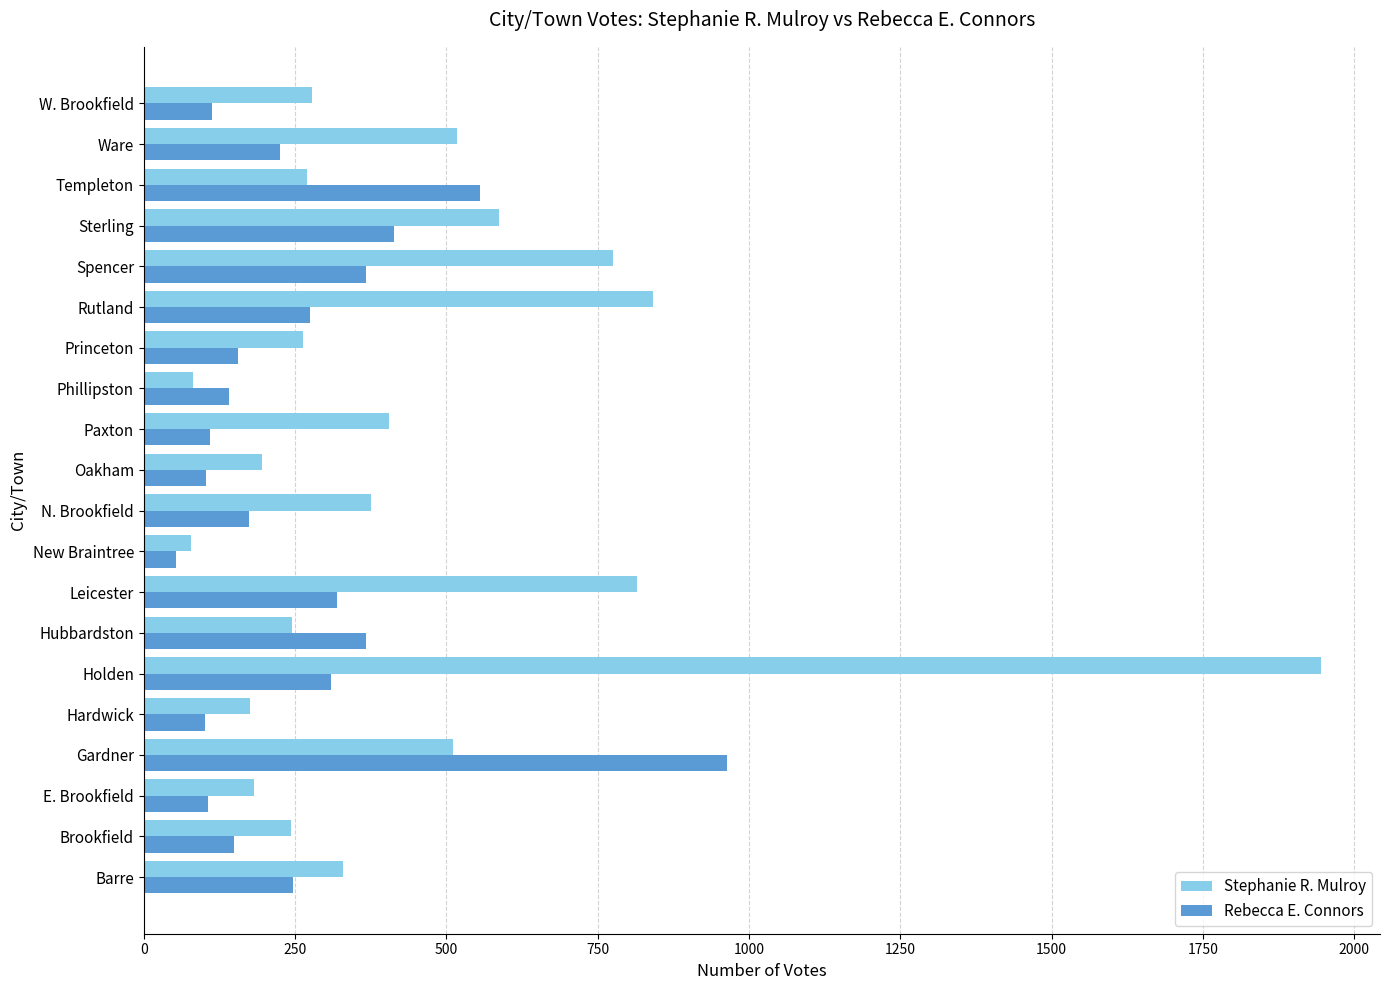

At which category is the sum across all series the highest?

Holden